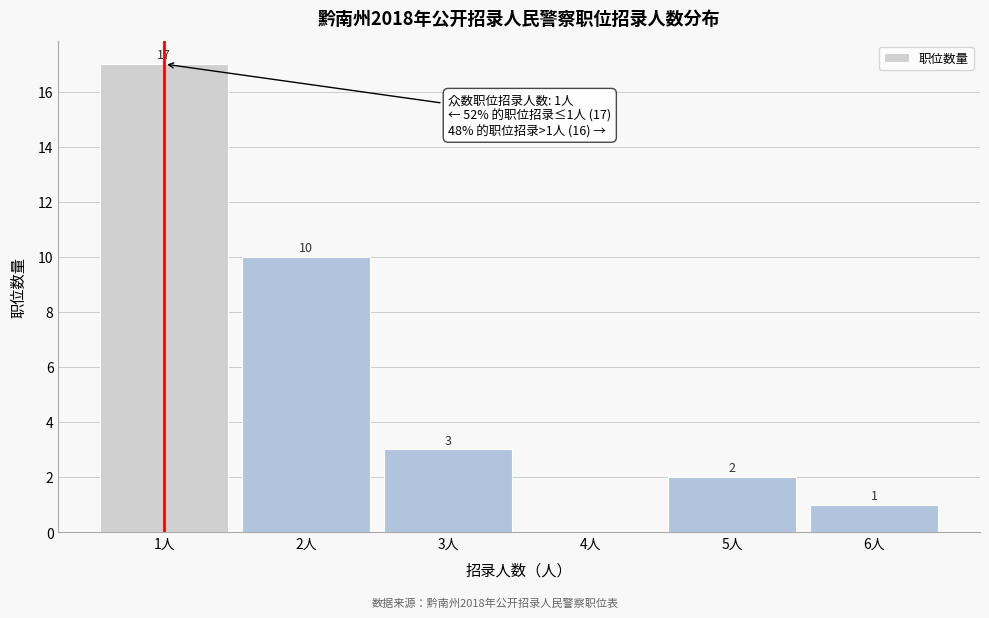

Over which range of the x-axis is the bar tallest?

0.5 to 1.5